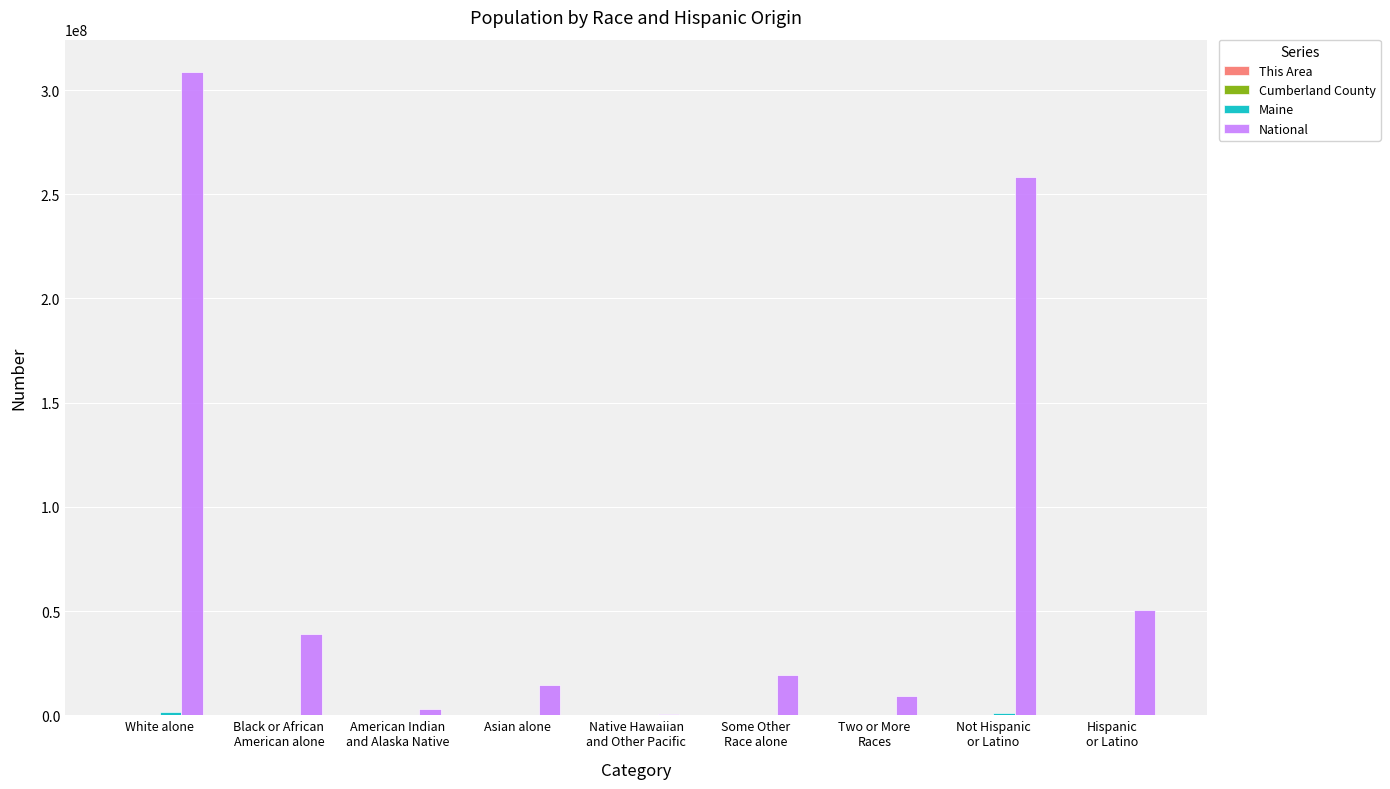

Which label corresponds to the largest value in the chart?

White alone